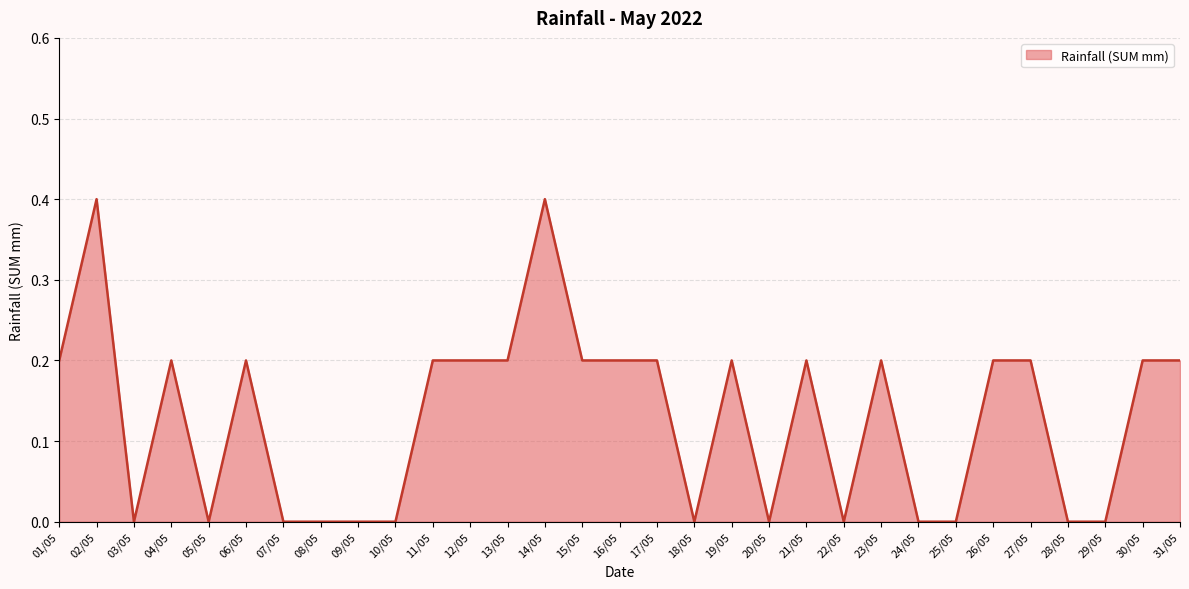

What is the difference between the maximum and minimum values?

0.4